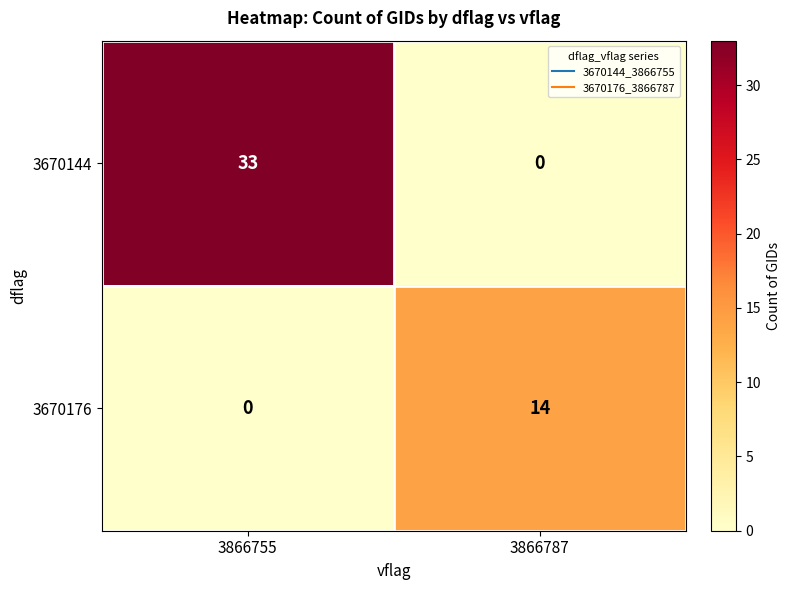

Reading left to right, transcribe all the data shown in this chart.

3670144: 33	0
3670176: 0	14